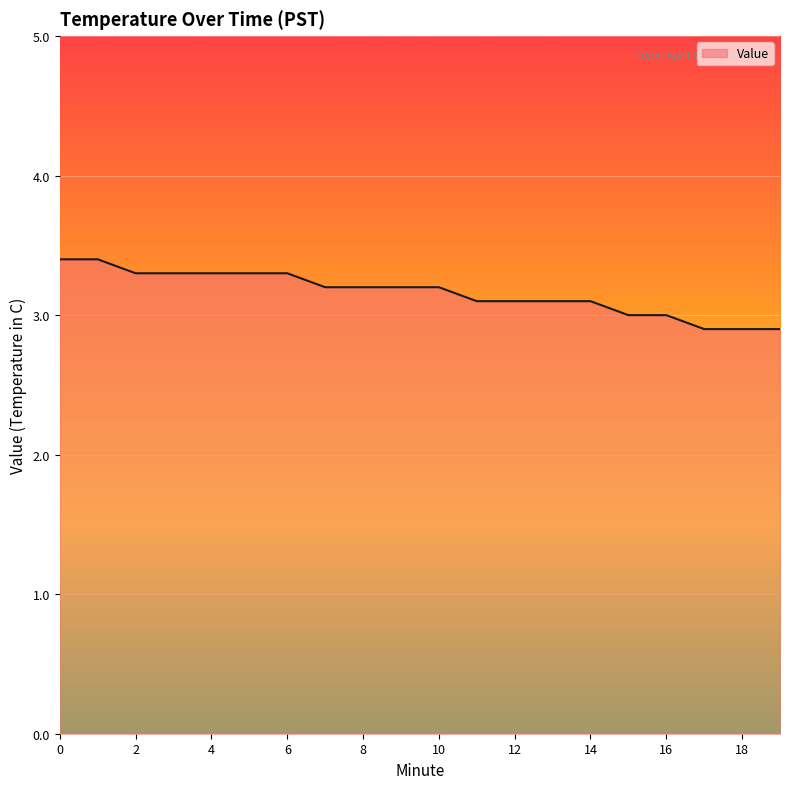

Count the values in the range 3 to 4.

17